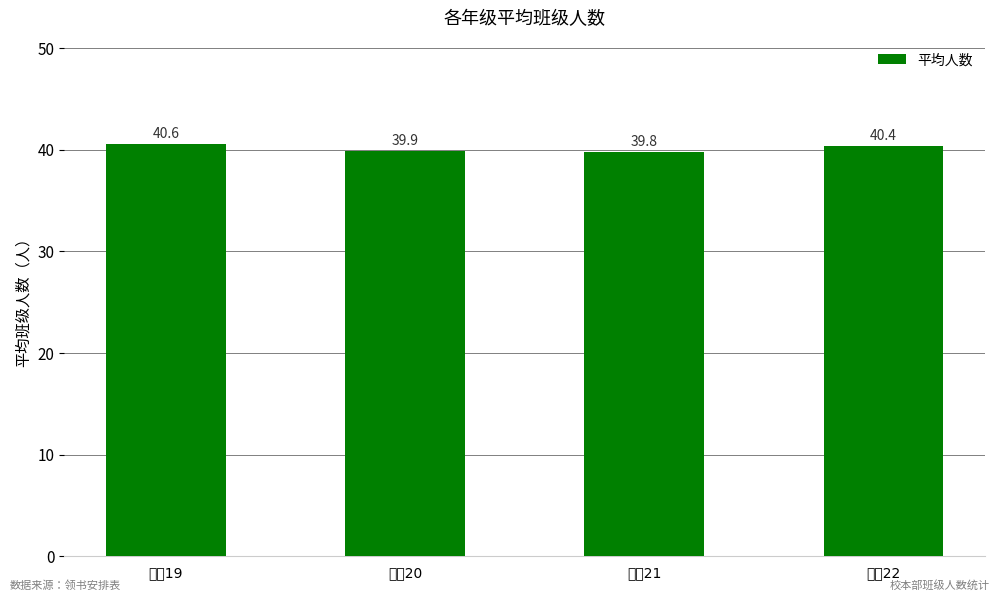

What is the value of the 1st bar from the left?

40.6